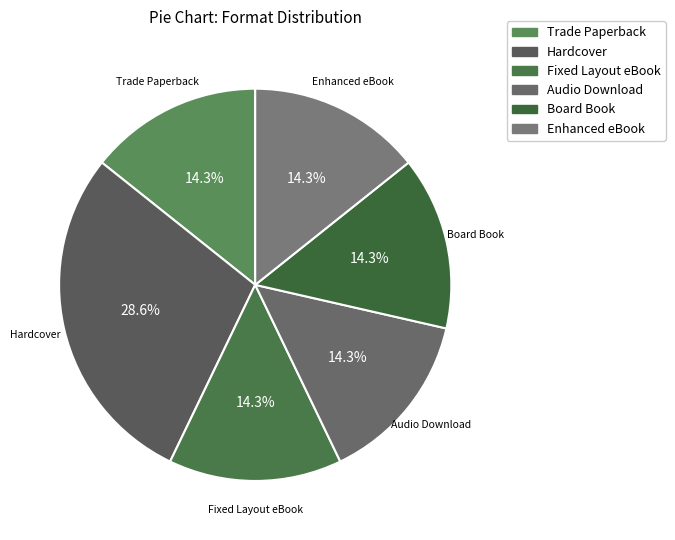

Which slice is the largest?

Hardcover